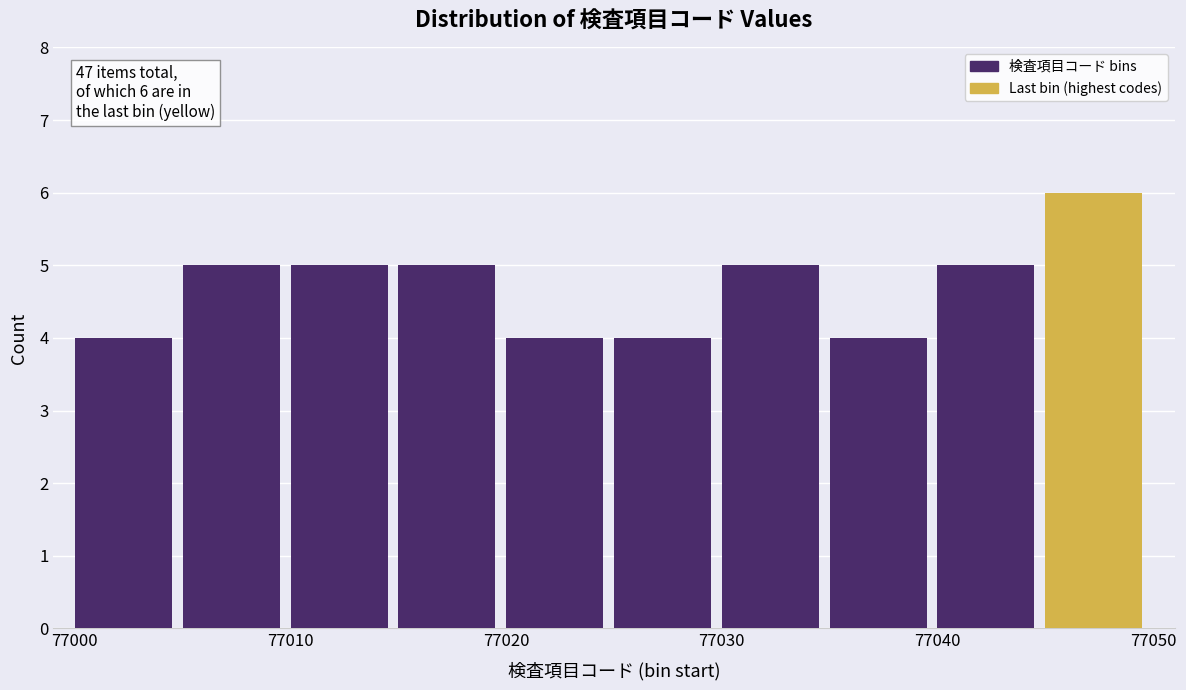

Over which range of the x-axis is the bar tallest?

77045 to 77050